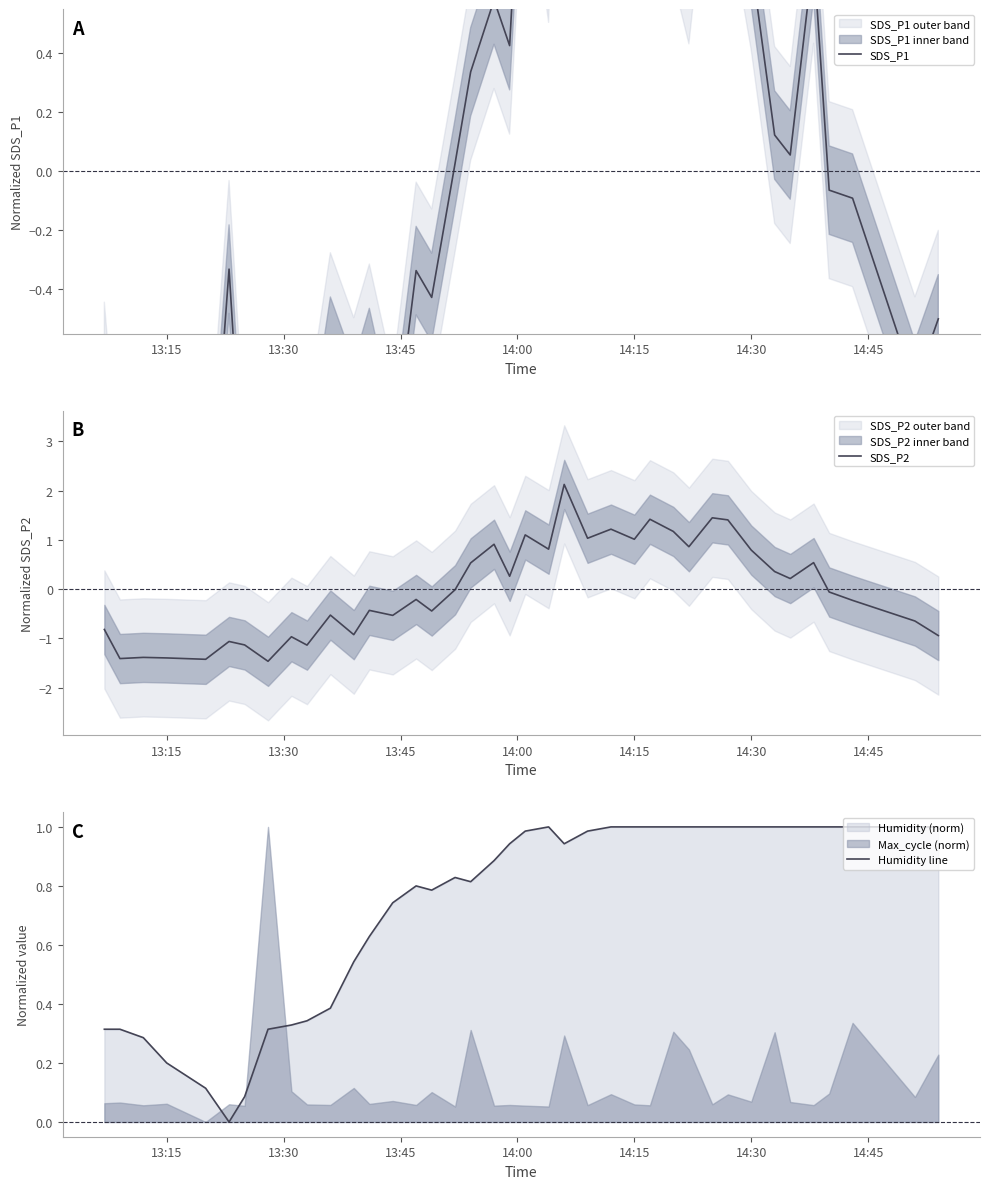

How many values in SDS_P1 are below zero?

20